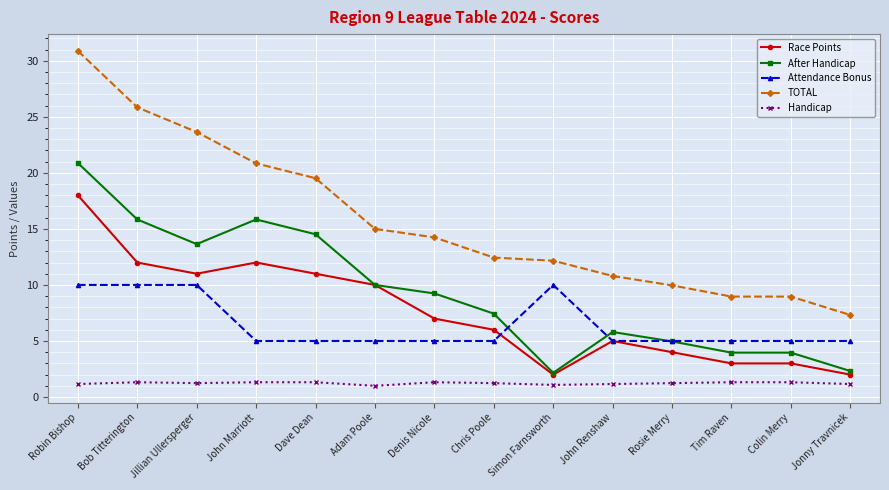

What is the label of the 12th point from the left?

Tim Raven